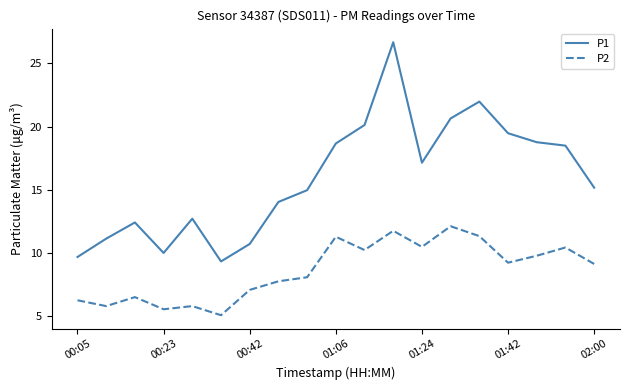

True or false: P2 and P1 intersect in this chart.

False